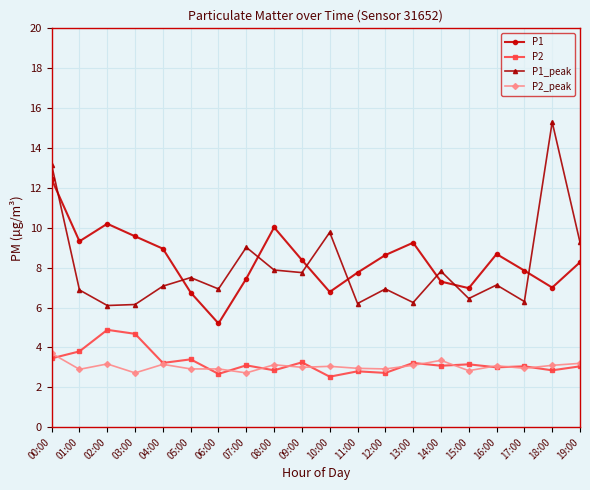

Is the value of P2 at 19:00 greater than the value of P1 at 10:00?

No